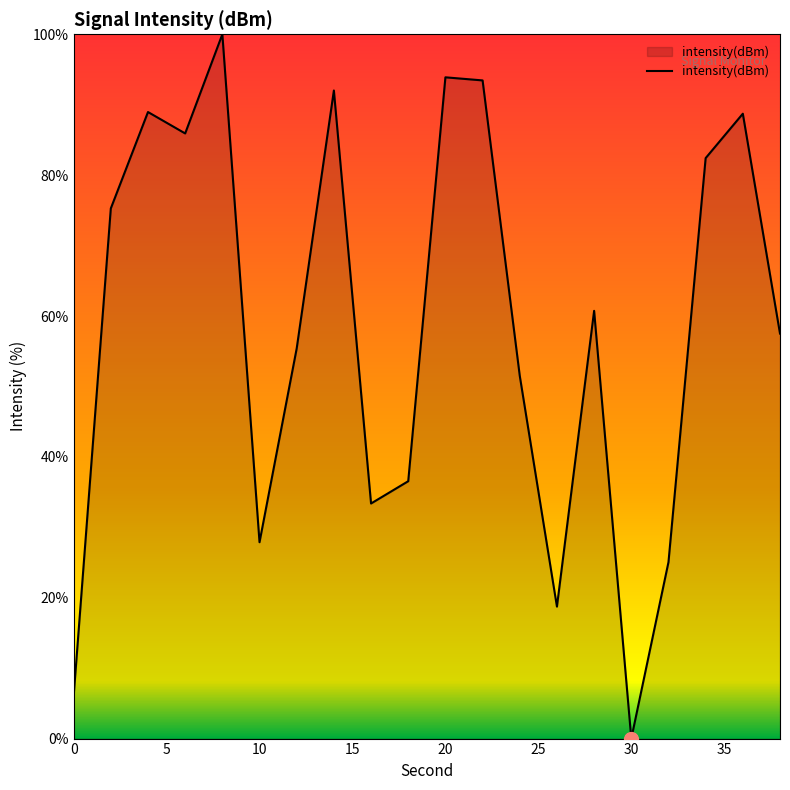

What is the difference between the maximum and minimum values?

100.0